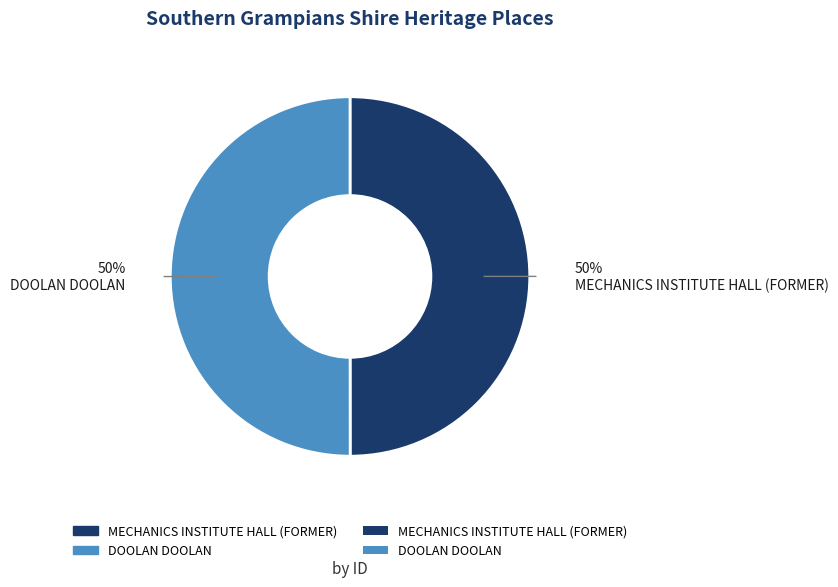

To the nearest percent, what is the average slice percentage?

50%